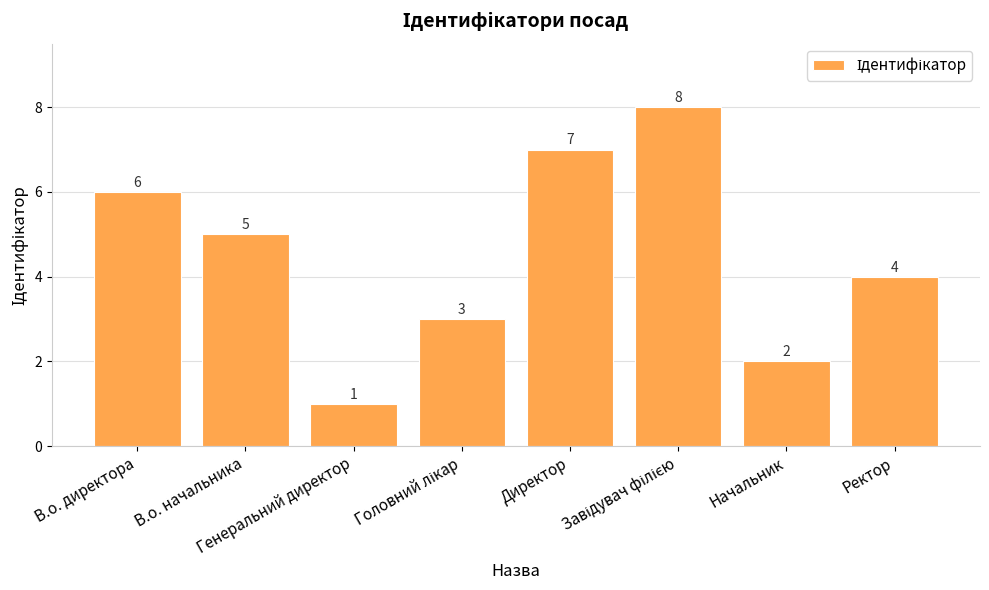

Approximately how many times larger is the value at В.о. директора compared to Генеральний директор?

6.0